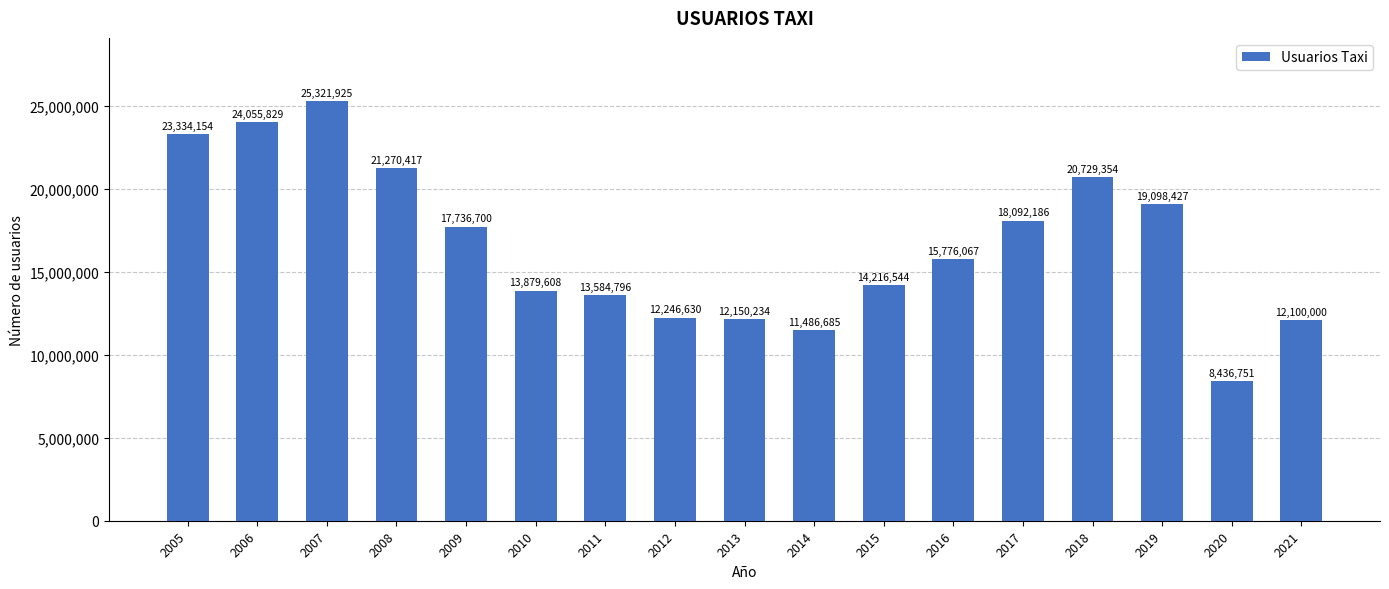

True or false: the data shows 3878816 at 2013.

False